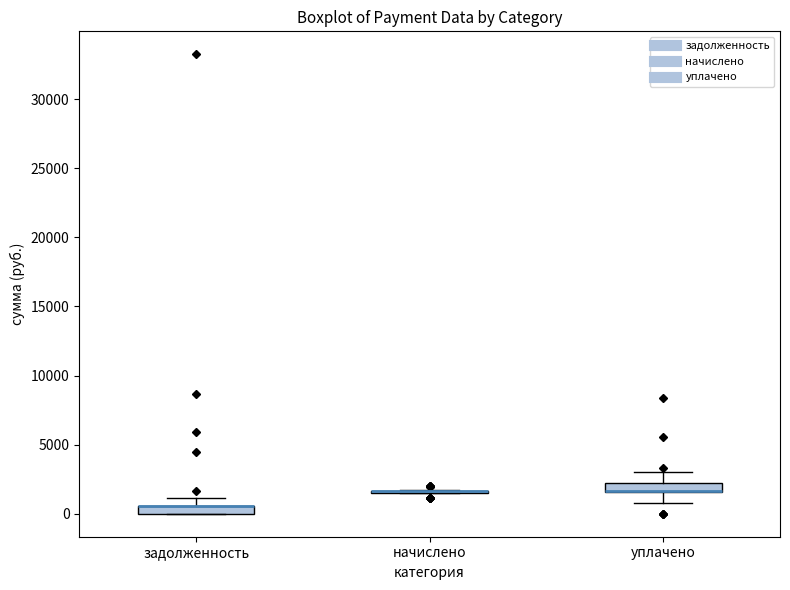

Where is the lower edge of the box for уплачено on the y-axis? The values are not printed on the chart, so give them approximately, as read against the axis.

1500